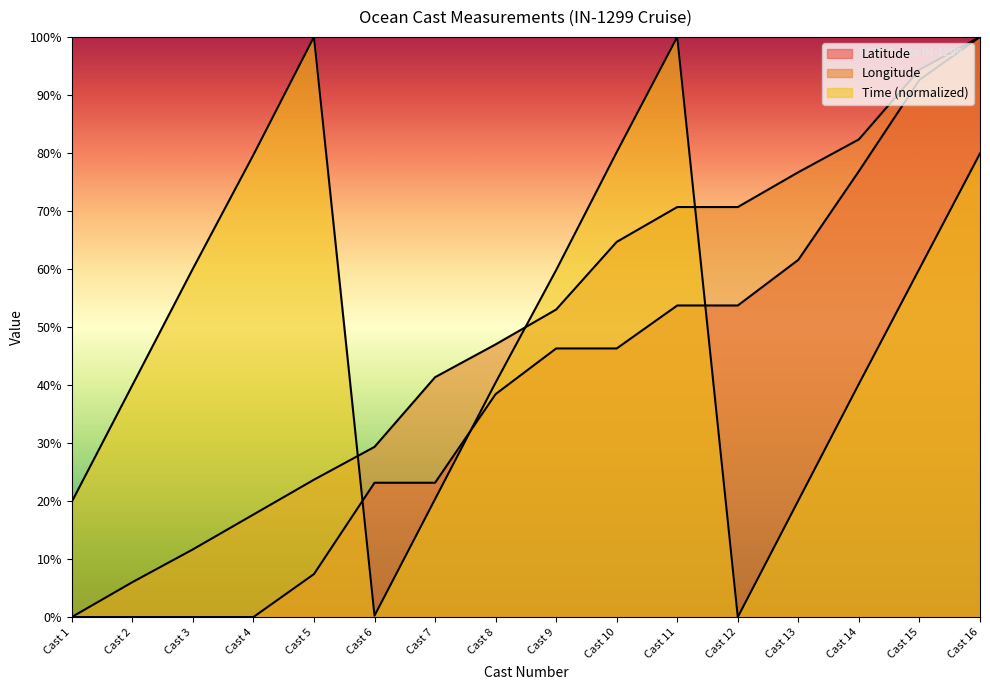

What are all the series names shown in the legend?

Latitude, Longitude, Time